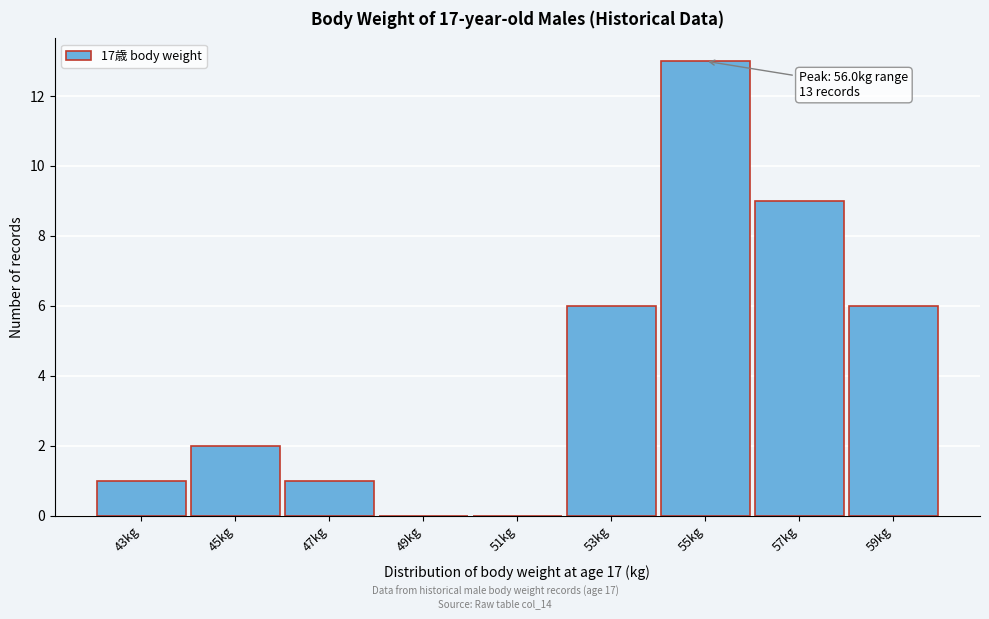

Reading right to left, extract all data points from this chart.

59kg=6	57kg=9	55kg=13	53kg=6	51kg=0	49kg=0	47kg=1	45kg=2	43kg=1